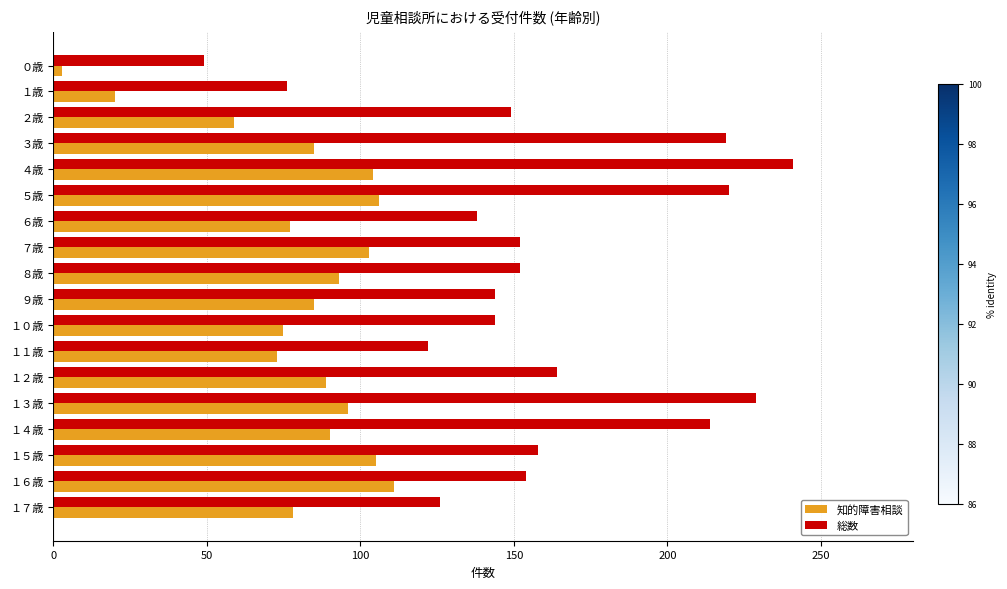

Which series changed the most between １０歳 and １１歳?

総数